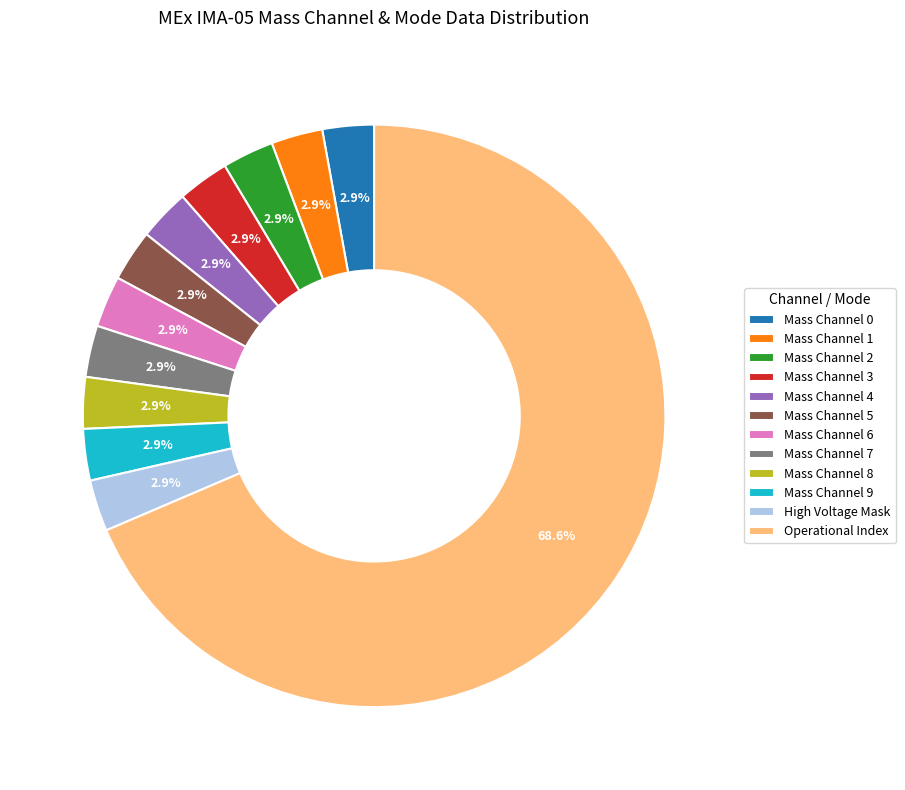

How many slices are in this pie chart?

12